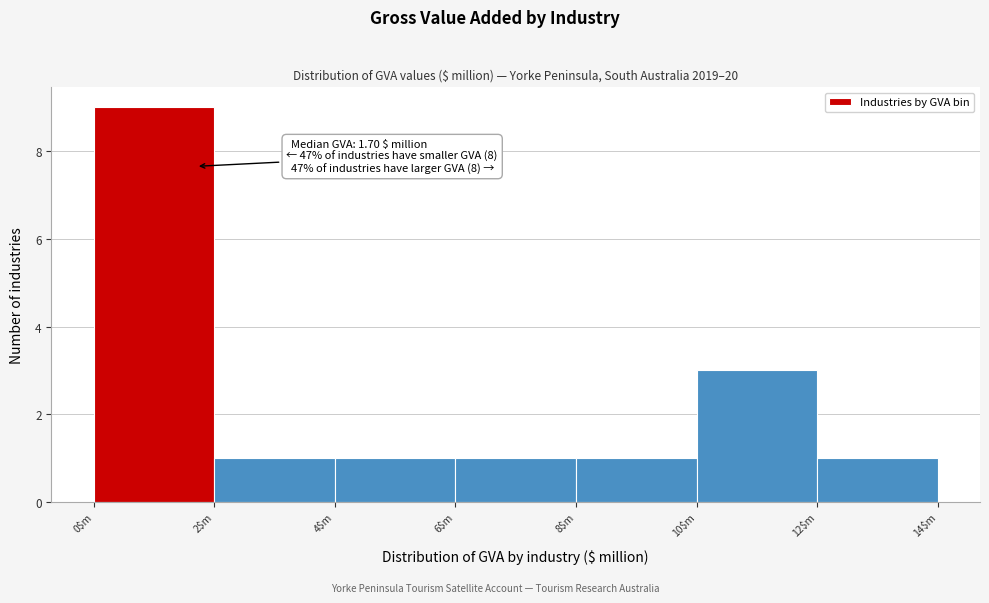

Over which range of the x-axis is the bar tallest?

0 to 2